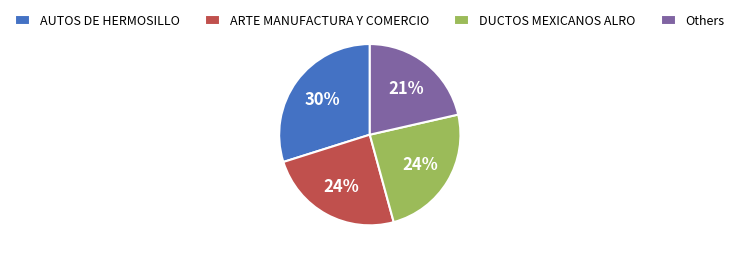

Which slice is the largest?

AUTOS DE HERMOSILLO